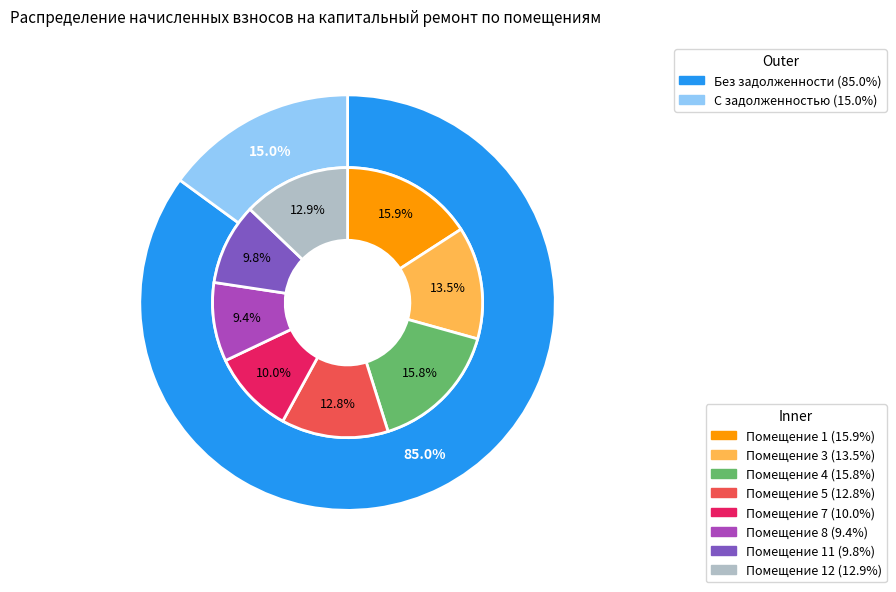

Approximately how many times larger is the value at 3 compared to 5?

1.1